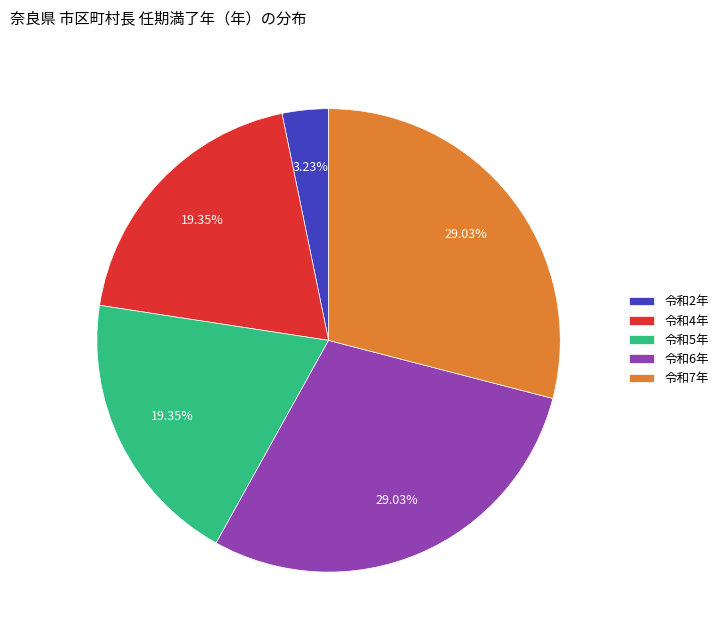

Does 令和5年 represent more than half of the total?

No